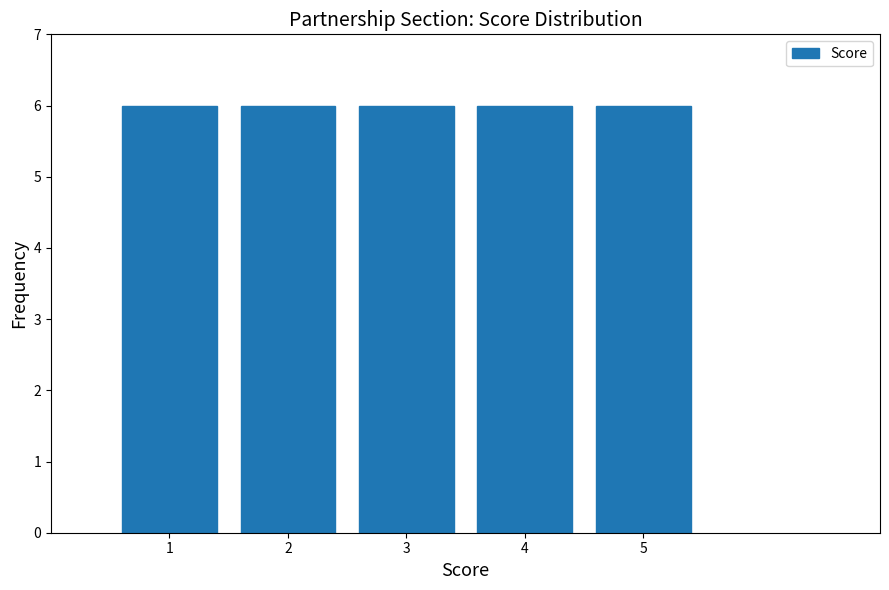

Reading left to right, transcribe this chart: for each bar, give the range it covers on the x-axis and its height. The values are not printed on the chart, so give them approximately, as read against the axis.

0.5 to 1.5: 6
1.5 to 2.5: 6
2.5 to 3.5: 6
3.5 to 4.5: 6
4.5 to 5.5: 6